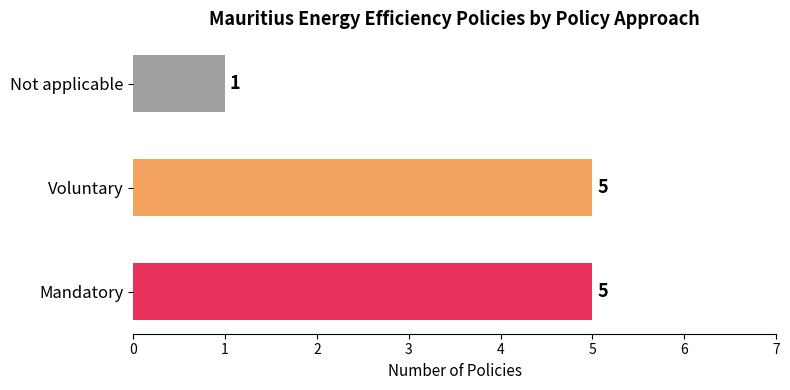

Count the values in the range 1 to 5.

3